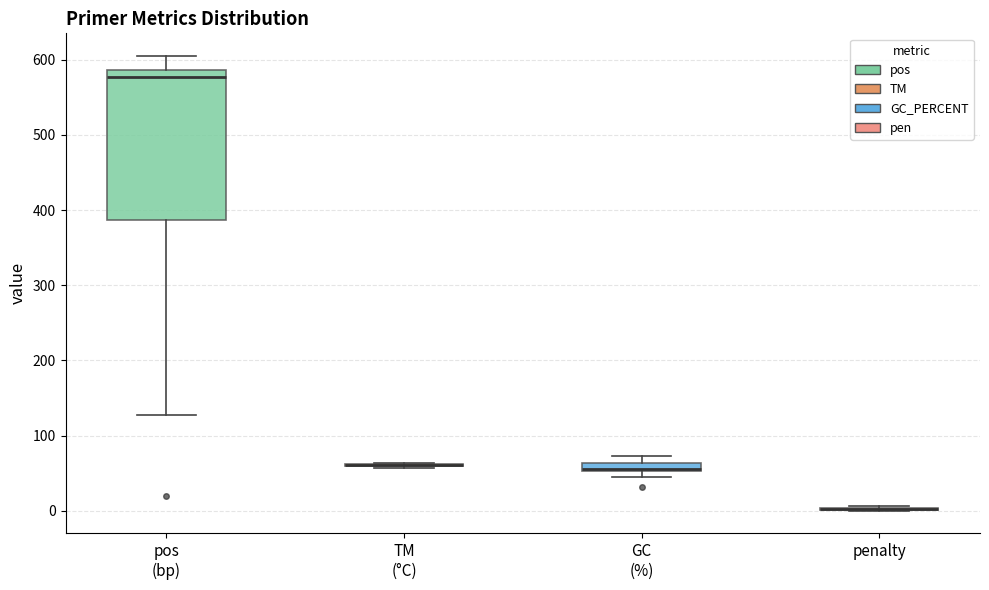

Which box is the tallest, from its lower edge to its upper edge?

pos (bp)